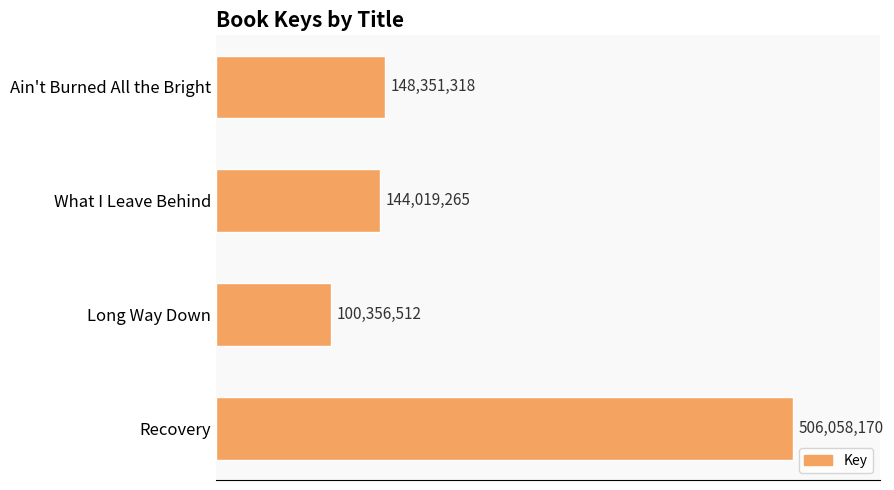

Does the chart contain any negative values?

No